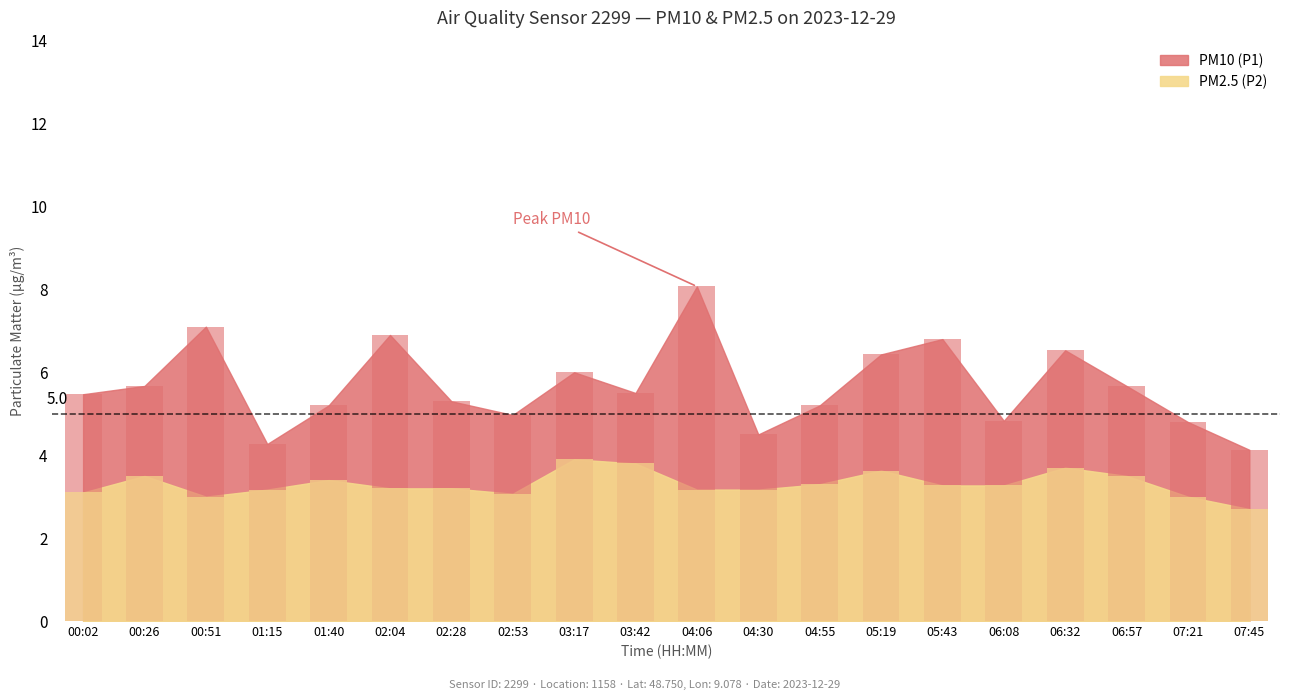

Reading right to left, what are all the values shown in this chart?

PM10 (P1): 07:45=4.1	07:21=4.8	06:57=5.7	06:32=6.5	06:08=4.8	05:43=6.8	05:19=6.4	04:55=5.2	04:30=4.5	04:06=8.1	03:42=5.5	03:17=6.0	02:53=5.0	02:28=5.3	02:04=6.9	01:40=5.2	01:15=4.3	00:51=7.1	00:26=5.7	00:02=5.5
PM2.5 (P2): 07:45=2.7	07:21=3.0	06:57=3.5	06:32=3.7	06:08=3.3	05:43=3.3	05:19=3.6	04:55=3.3	04:30=3.2	04:06=3.2	03:42=3.8	03:17=3.9	02:53=3.1	02:28=3.2	02:04=3.2	01:40=3.4	01:15=3.2	00:51=3.0	00:26=3.5	00:02=3.1